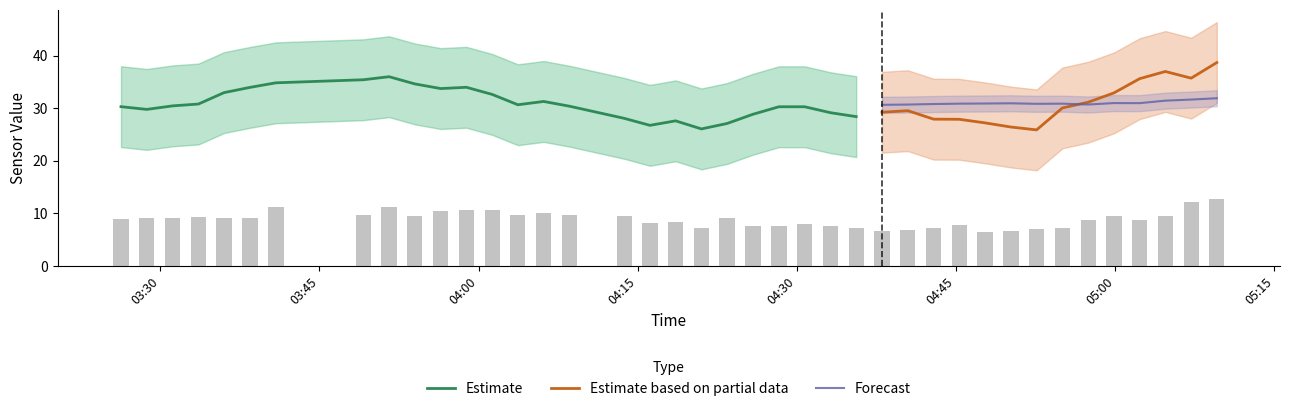

What is the spread (max minus min) of values at 7?

29.6